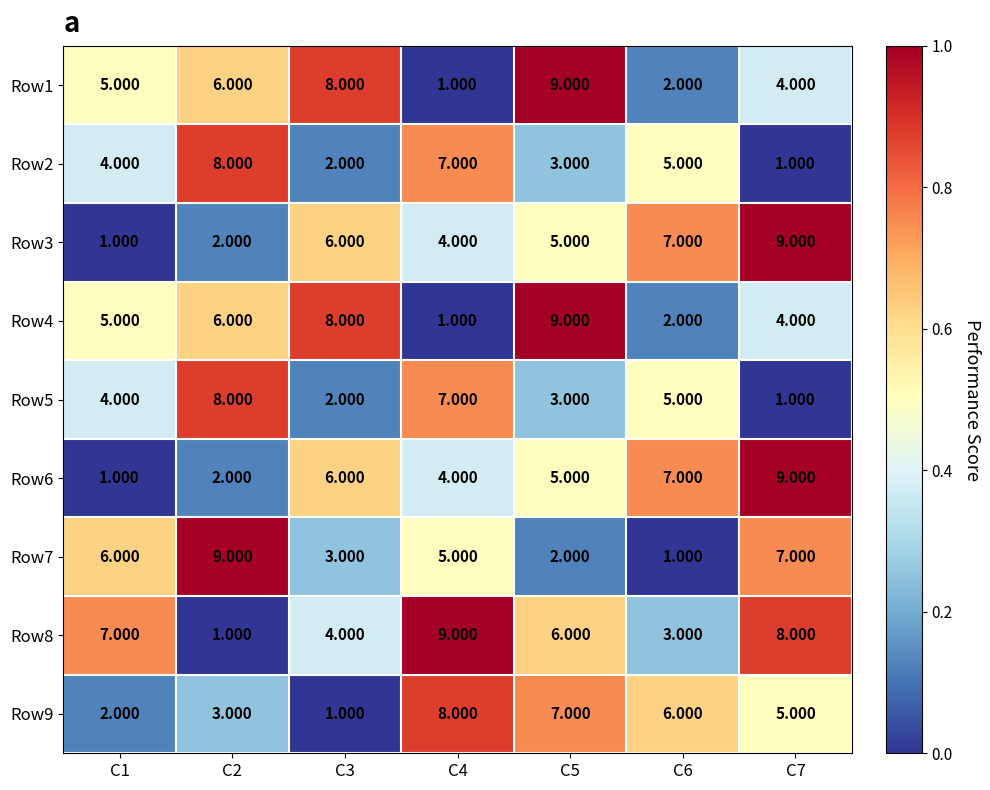

Is the value of Row9 at C5 greater than the value of Row3 at C4?

Yes